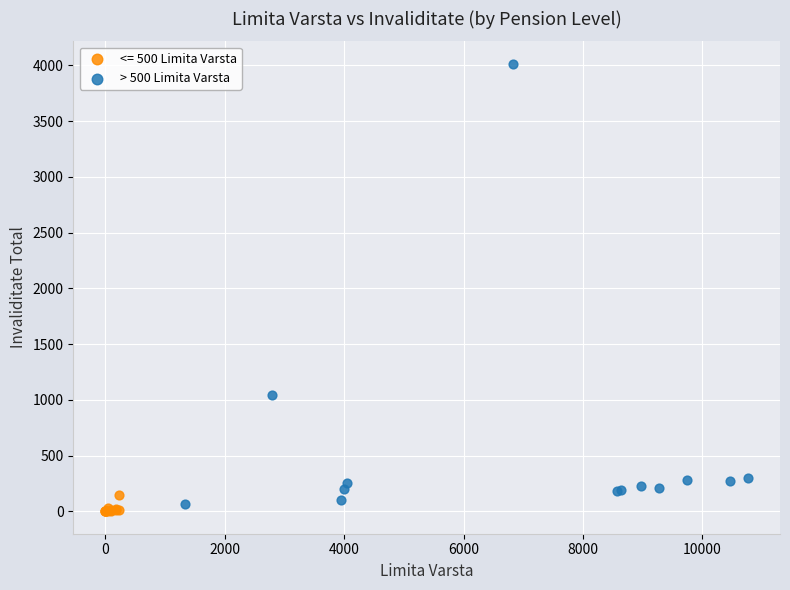

Which series reaches the maximum Y coordinate?

> 500 Limita Varsta